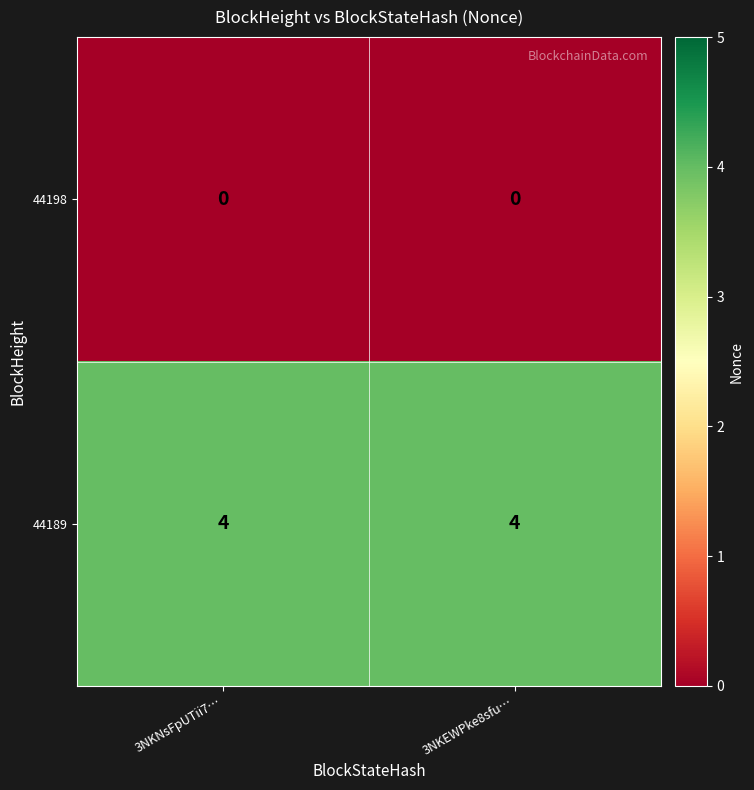

Count the number of categories in the chart.

2